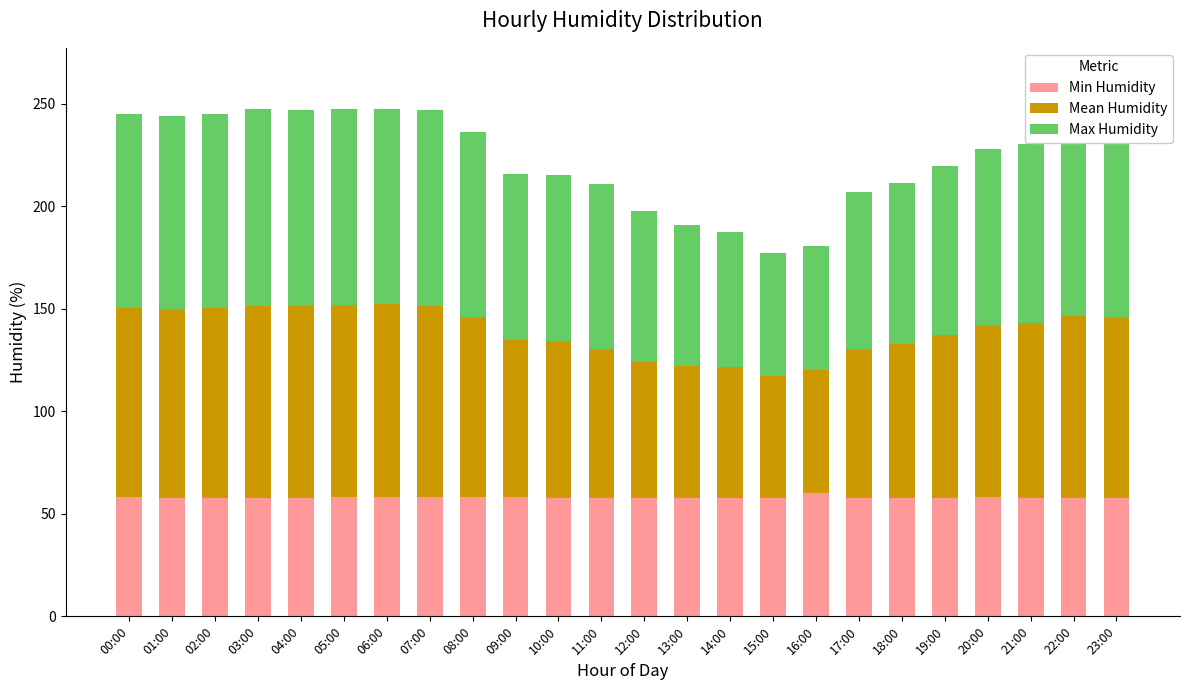

How many categories are shown in the chart?

24